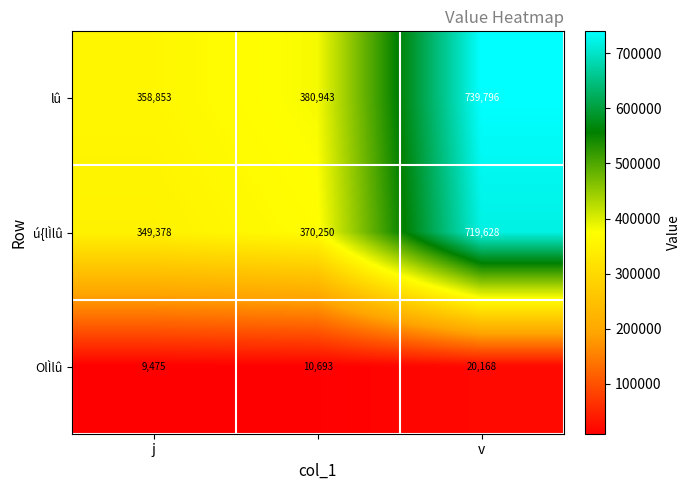

Reading right to left, extract all data points from this chart.

lû: 739796	380943	358853
ú{lÌlû: 719628	370250	349378
OlÌlû: 20168	10693	9475